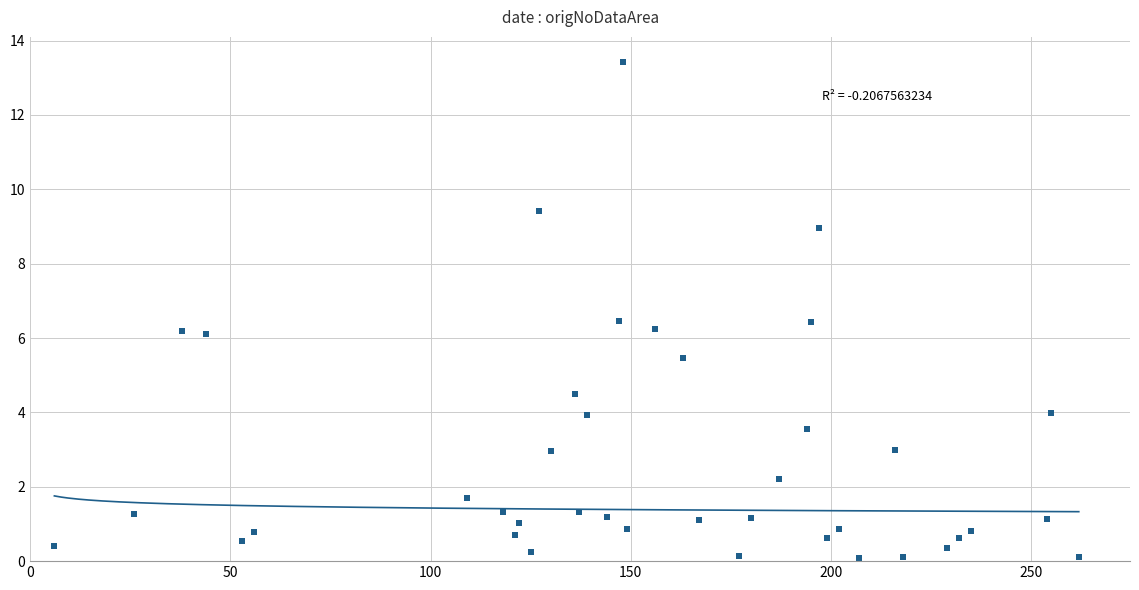

What is the range of X values (max minus min)?

256.0